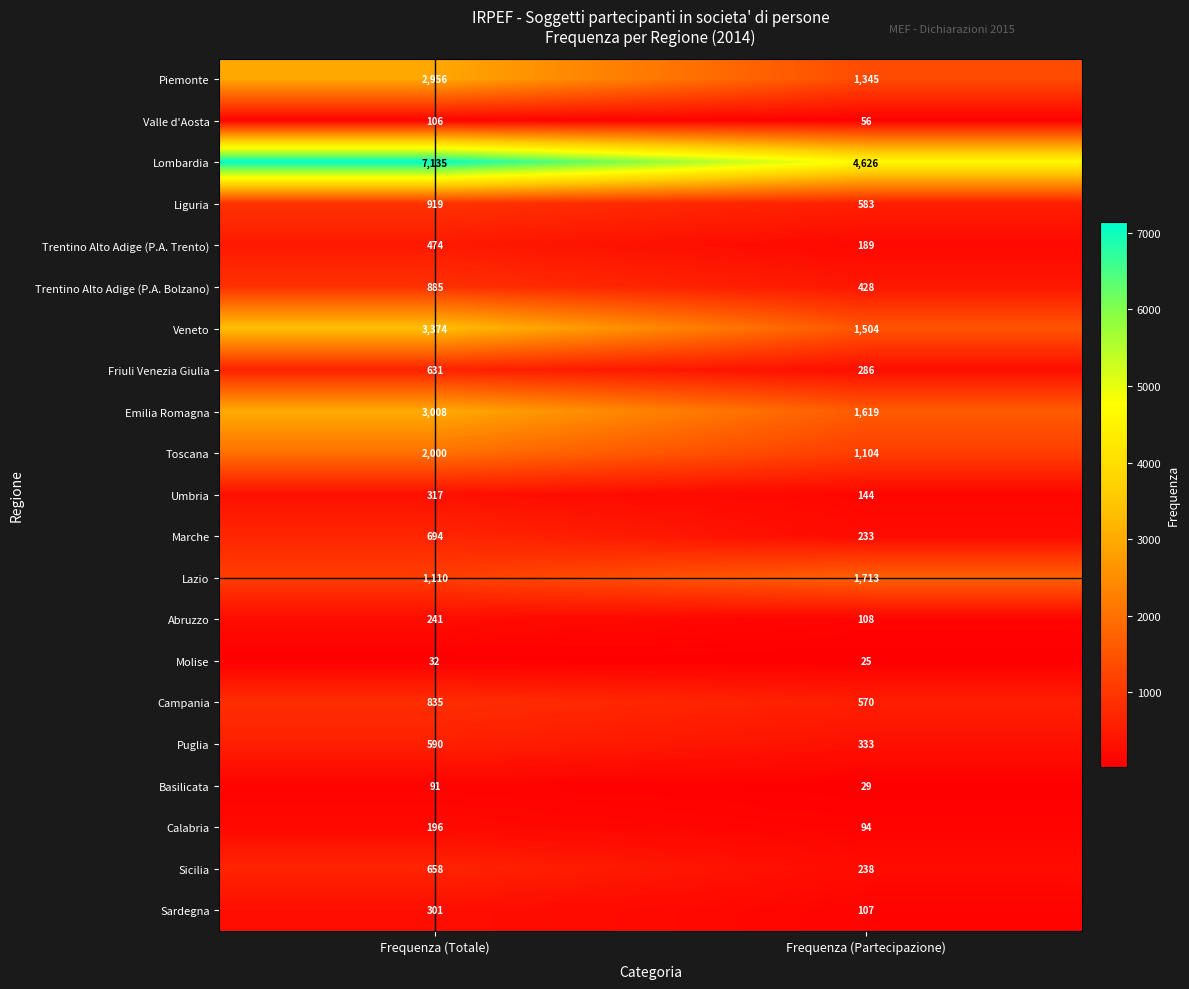

What is the sum of all Marche values?

927